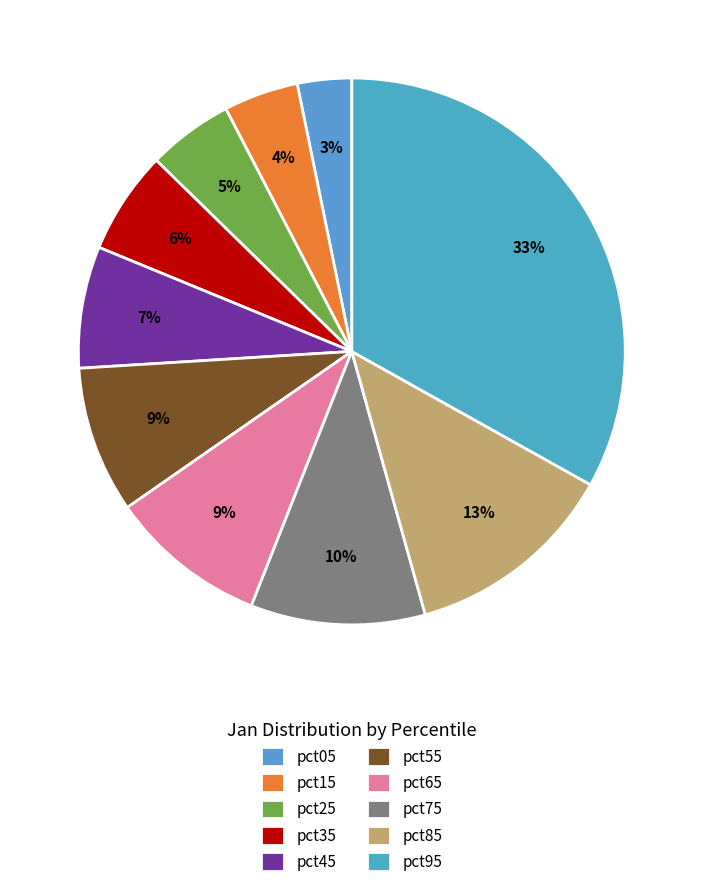

To the nearest percent, what percentage of the pie is pct45?

7%